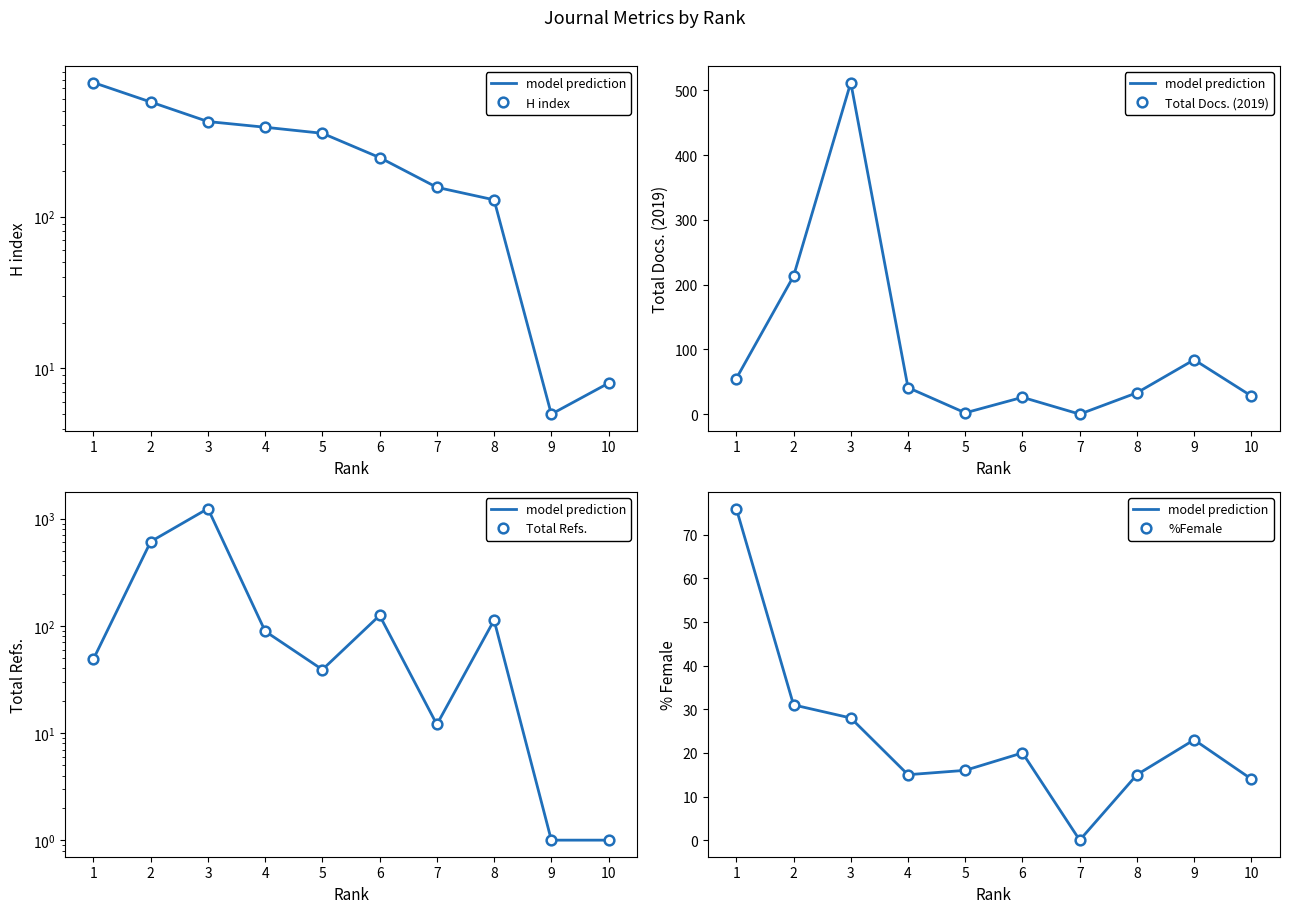

What is the total value across all series at 3?

2233